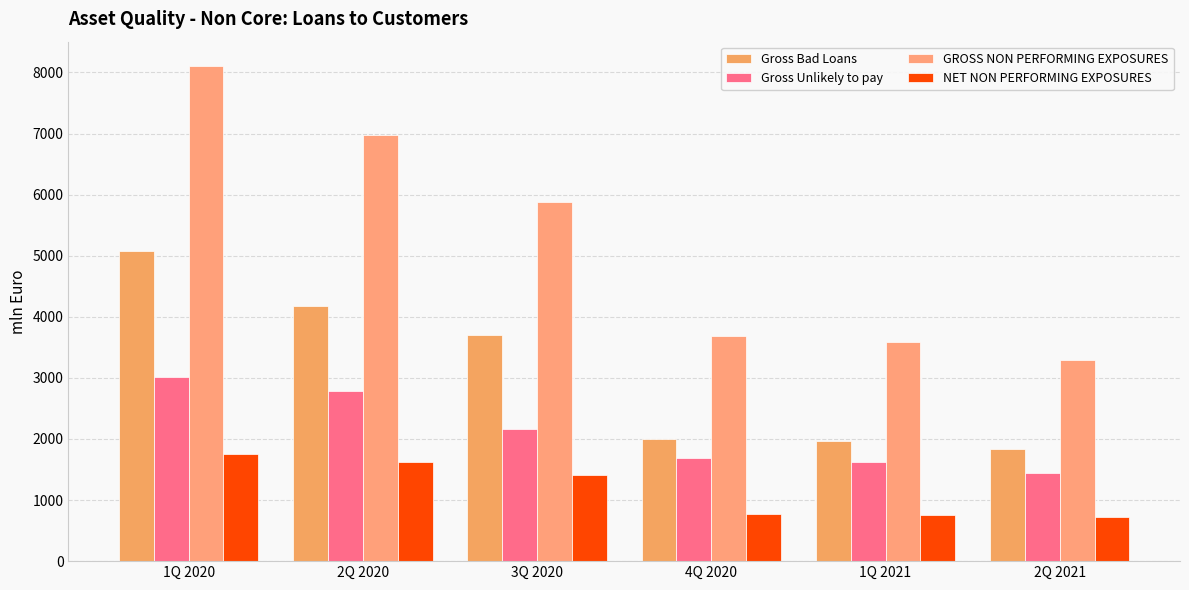

Rank the series at 3Q 2020 from highest to lowest value.

GROSS NON PERFORMING EXPOSURES, Gross Bad Loans, Gross Unlikely to pay, NET NON PERFORMING EXPOSURES